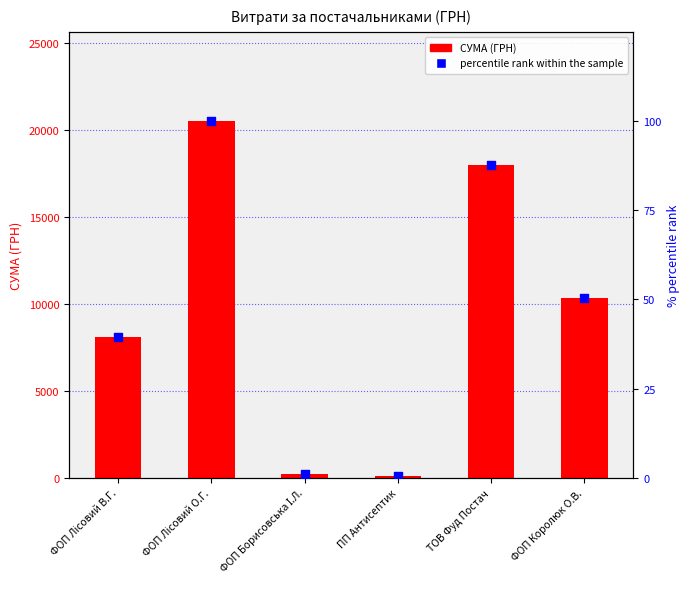

Which series contains the lowest Y value?

percentile rank within the sample